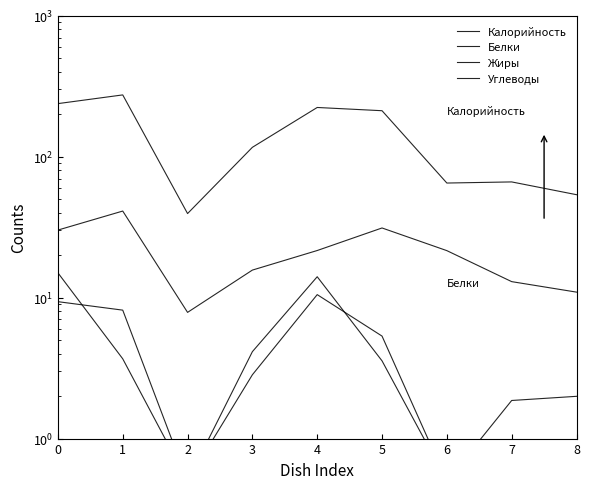

Is this an area chart (filled region under the line)?

No